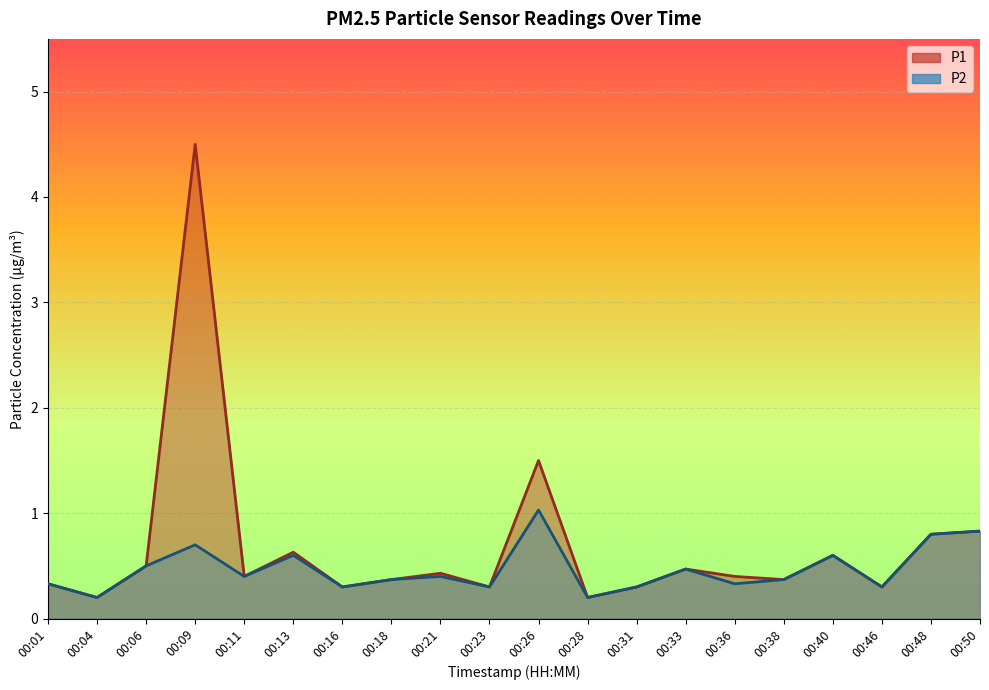

How many interior local peaks does the P2 series have?

6